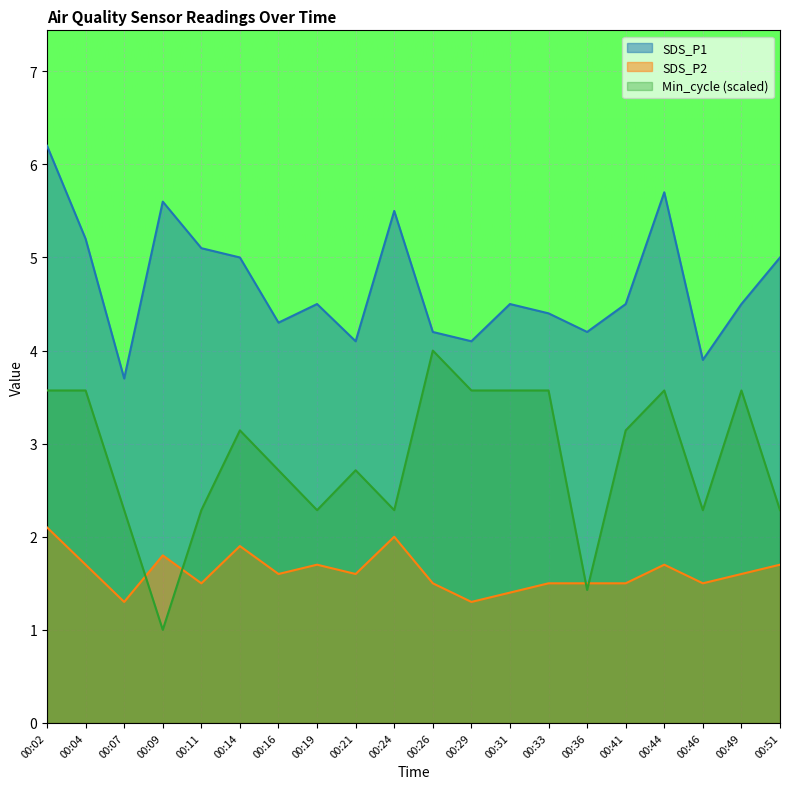

True or false: SDS_P2 has more than 1 interior local peaks.

True